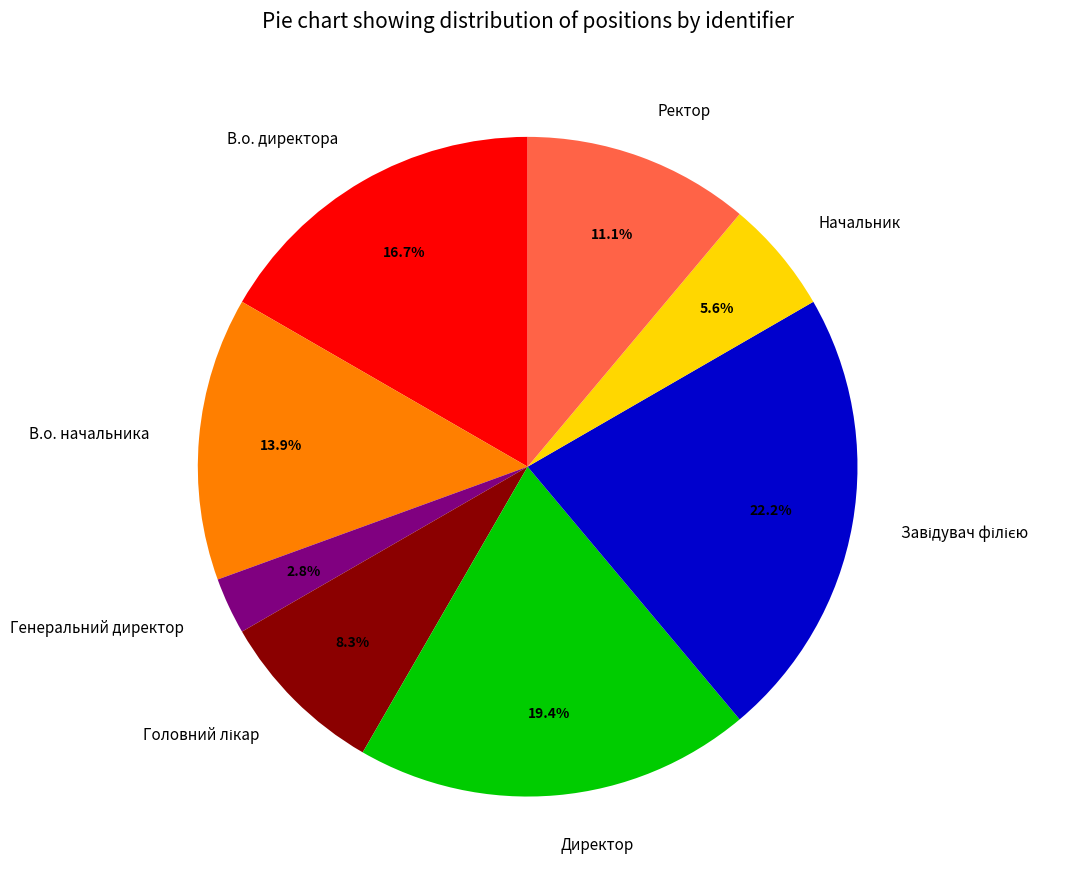

What percentage is NOT represented by В.о. директора?

83.3%